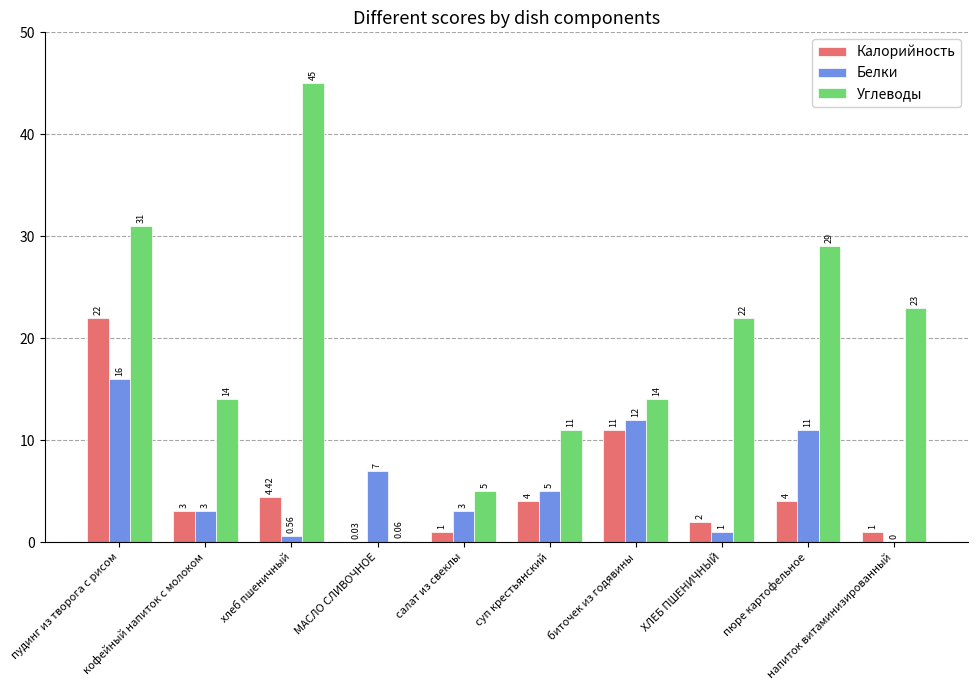

Which category has the lowest value in the Белки series?

напиток витаминизированный